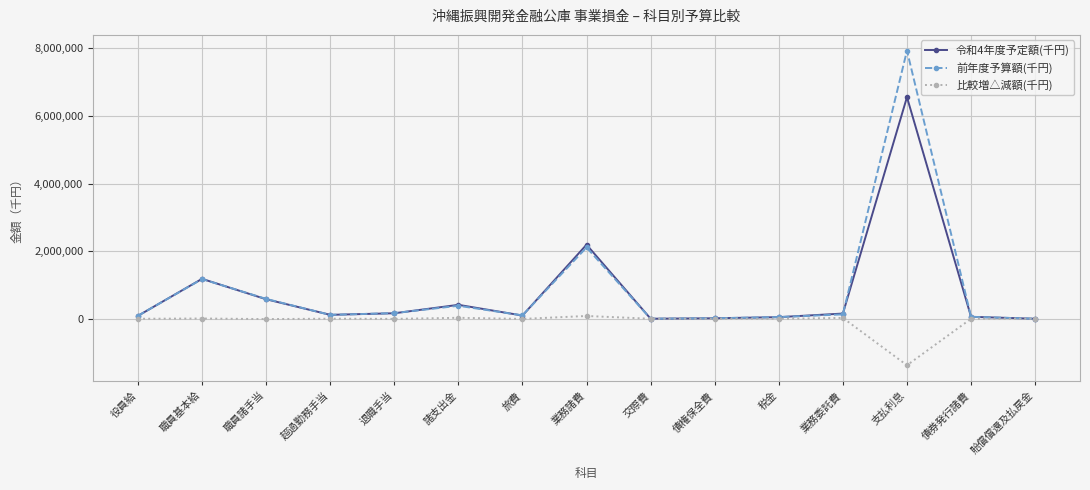

Which series has the largest total across all categories?

前年度予算額(千円)